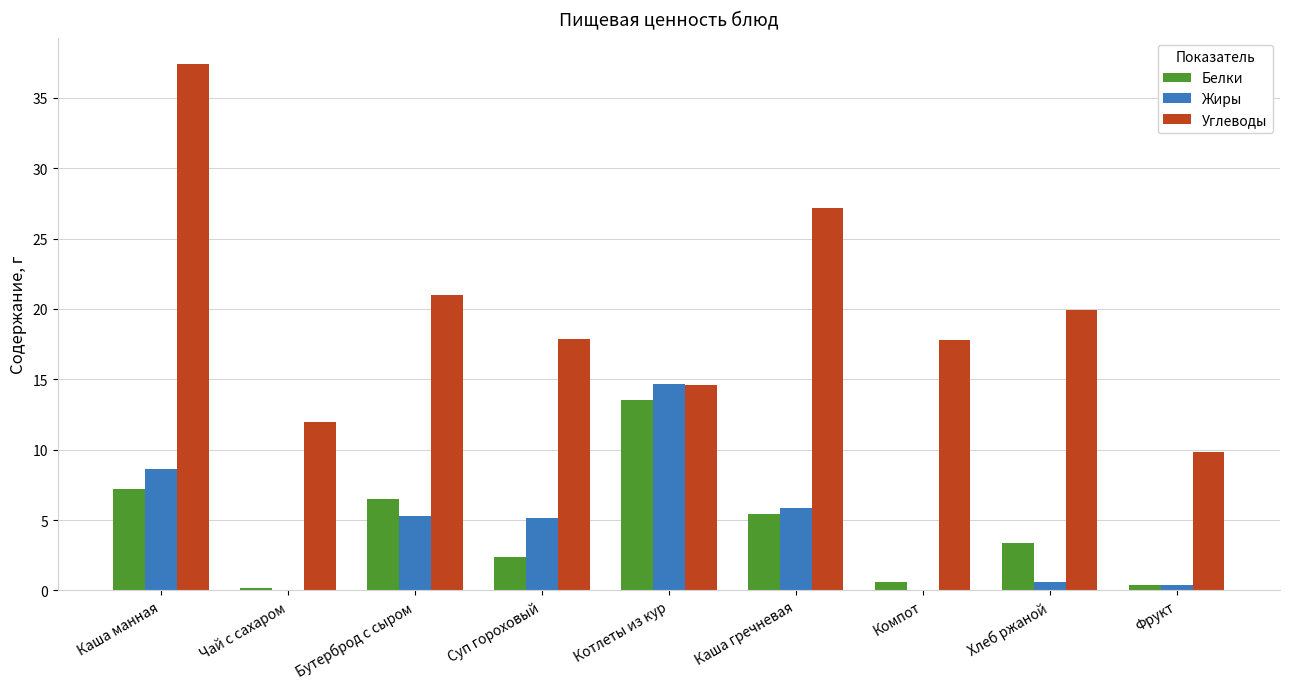

Which series changed the most between Котлеты из кур and Хлеб ржаной?

Жиры